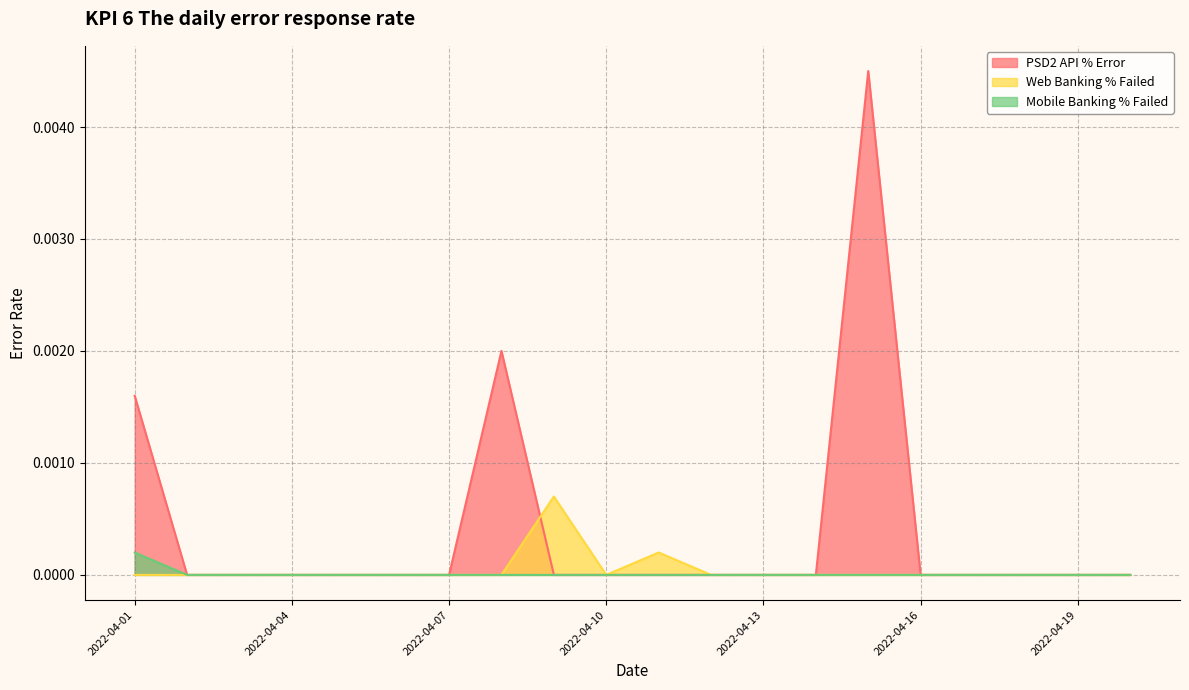

Which series changed the most between 2022-04-14 and 2022-04-19?

PSD2 API % Error